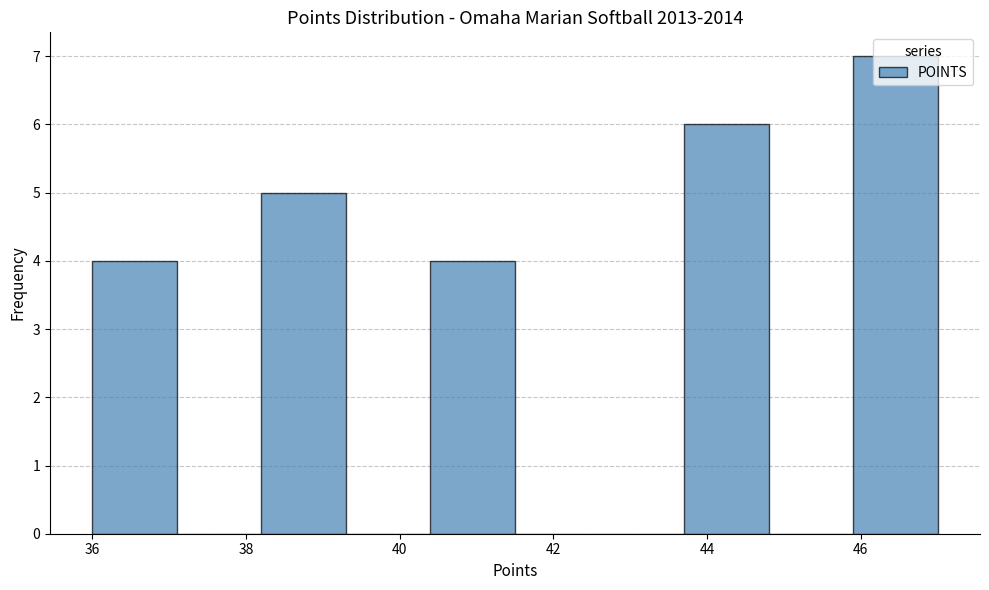

How tall is the bar that spans 43.7 to 44.8 on the x-axis? Neither the bar edges nor the heights are printed on the chart, so give them approximately, as read against the axes.

6